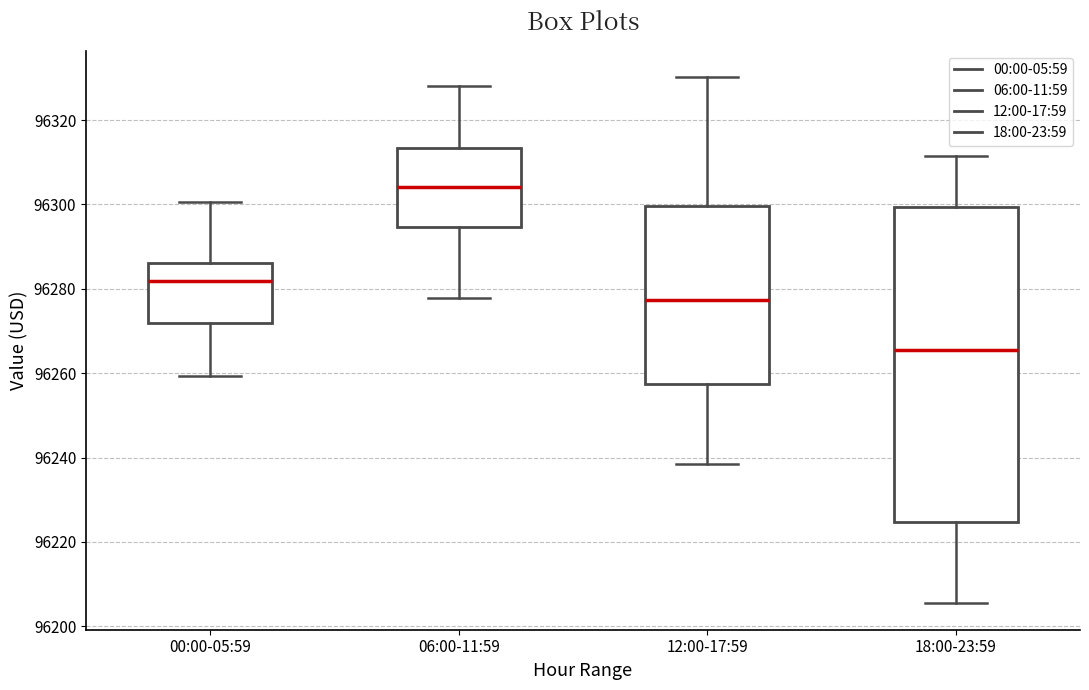

Which box is the tallest, from its lower edge to its upper edge?

18:00-23:59